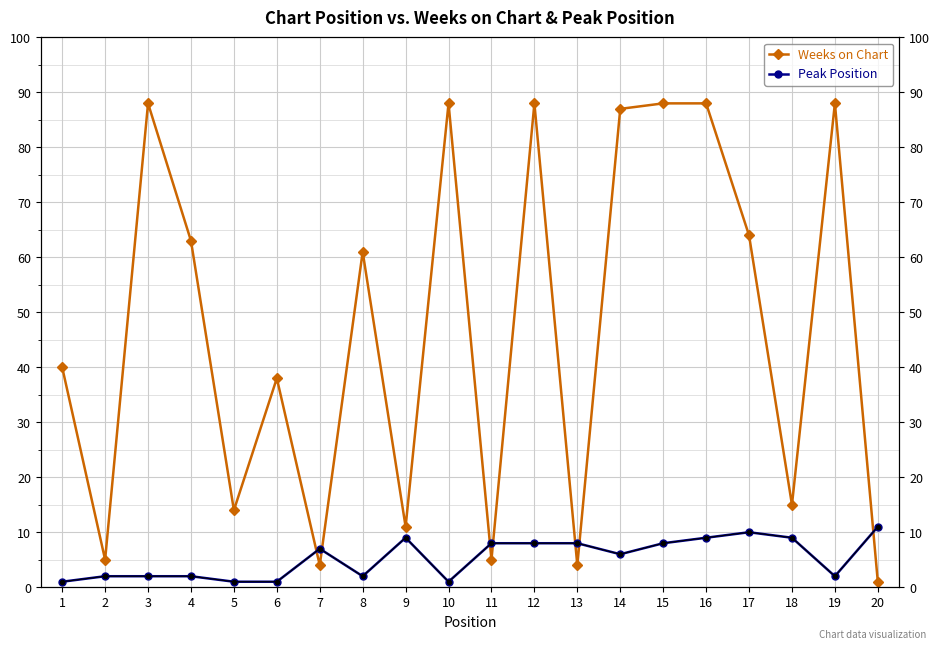

Where is Weeks on Chart nearest to the value 44?

1